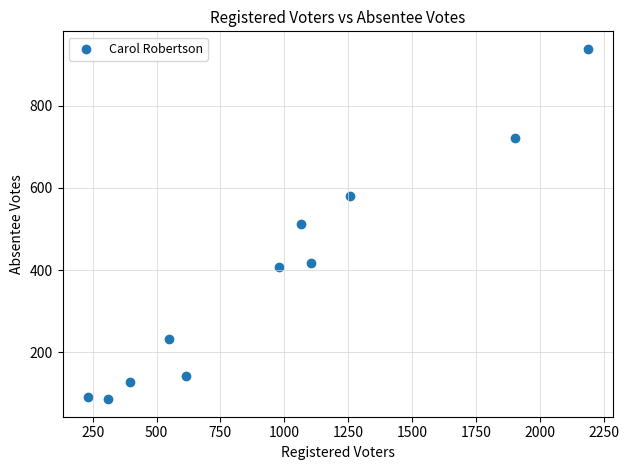

What is the average X value?

964